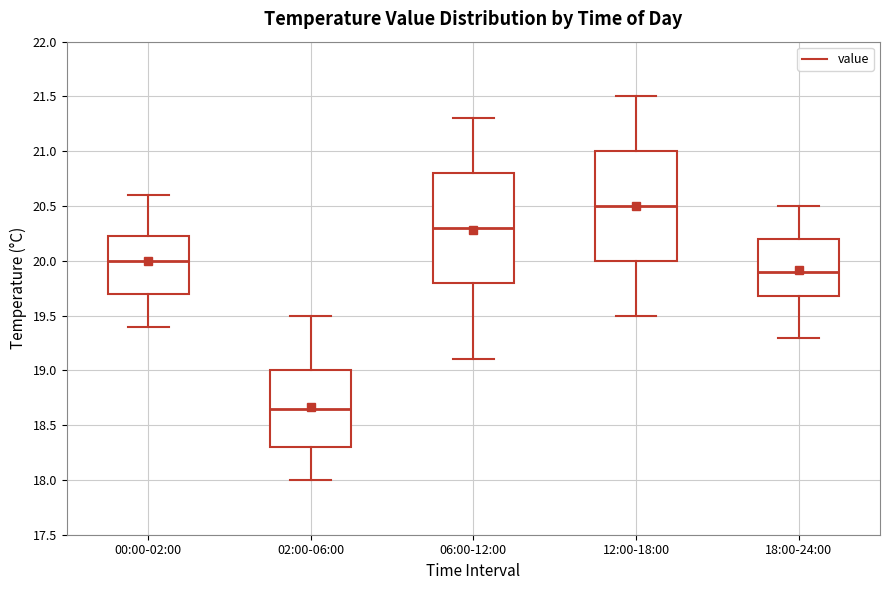

Reading left to right, transcribe this box plot: for each box, give where its median line is, the range the box spans, and where its two whiskers end, as read against the y-axis. The values are not printed on the chart, so give them approximately, as read against the axis.

00:00-02:00: median 20.00, box 19.70 to 20.25, whiskers 19.40 to 20.60
02:00-06:00: median 18.65, box 18.30 to 19.00, whiskers 18.00 to 19.50
06:00-12:00: median 20.30, box 19.80 to 20.80, whiskers 19.10 to 21.30
12:00-18:00: median 20.50, box 20.00 to 21.00, whiskers 19.50 to 21.50
18:00-24:00: median 19.90, box 19.70 to 20.20, whiskers 19.30 to 20.50